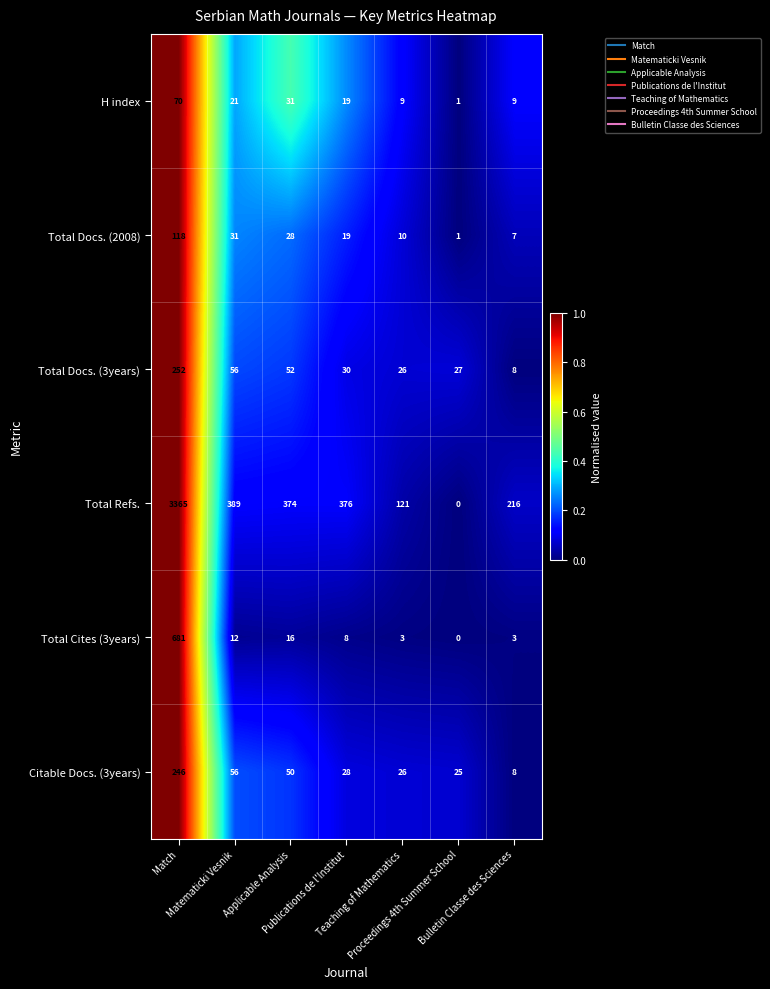

What is the average value of the Total Docs. (3years) series?

64